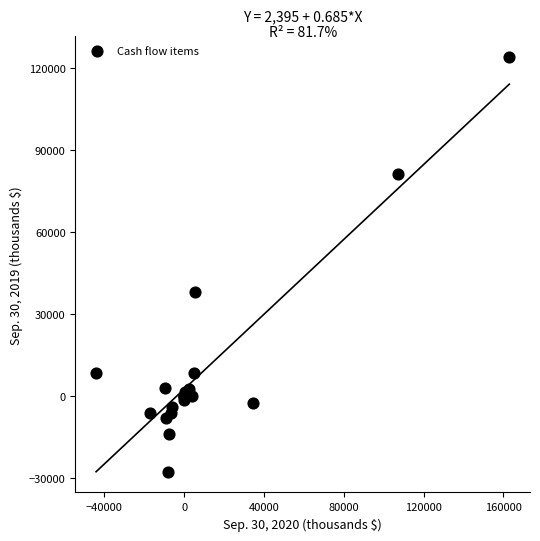

What Y value in the scatter plot is closest to 48088?

38125